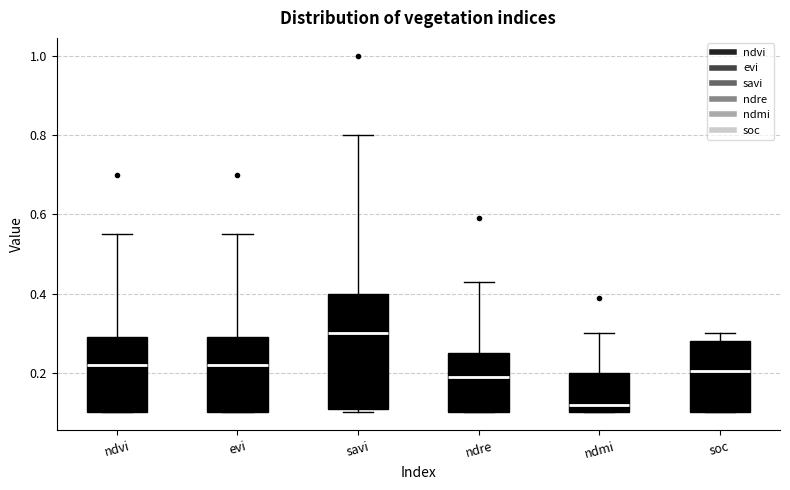

Reading left to right, read every box against the y-axis: the position of its median line, the range the box covers, and the ends of its whiskers. The values are not printed on the chart, so give them approximately, as read against the axis.

ndvi: median 0.22, box 0.10 to 0.30, whiskers 0.10 to 0.56
evi: median 0.22, box 0.10 to 0.30, whiskers 0.10 to 0.56
savi: median 0.30, box 0.12 to 0.40, whiskers 0.10 to 0.80
ndre: median 0.20, box 0.10 to 0.26, whiskers 0.10 to 0.44
ndmi: median 0.12, box 0.10 to 0.20, whiskers 0.10 to 0.30
soc: median 0.20, box 0.10 to 0.28, whiskers 0.10 to 0.30